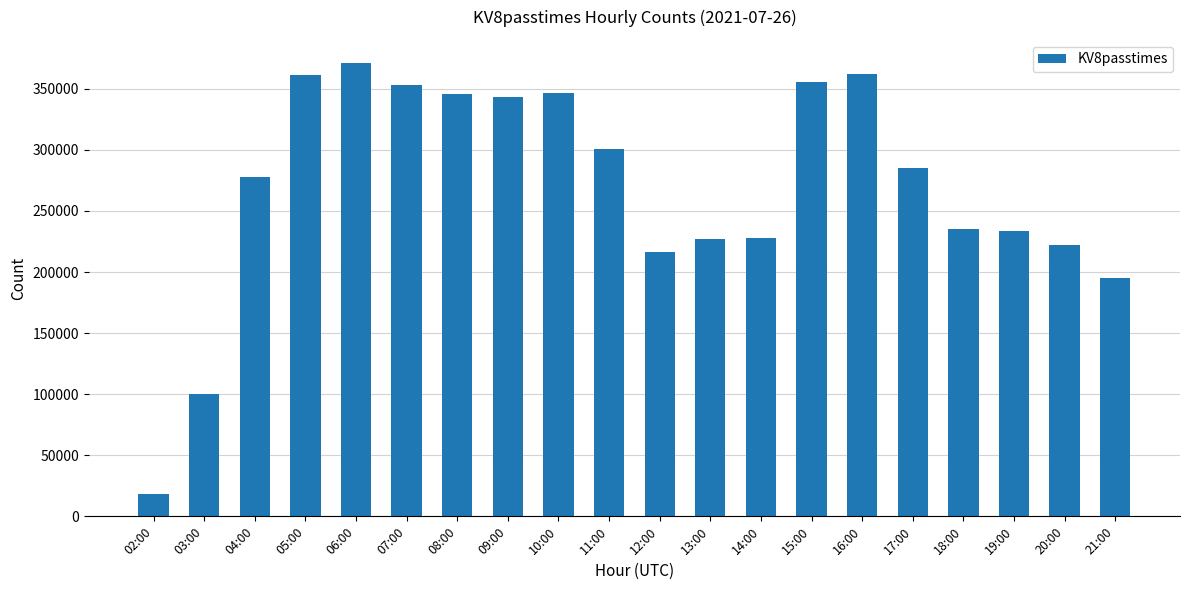

What is the label of the 13th bar from the right?

09:00